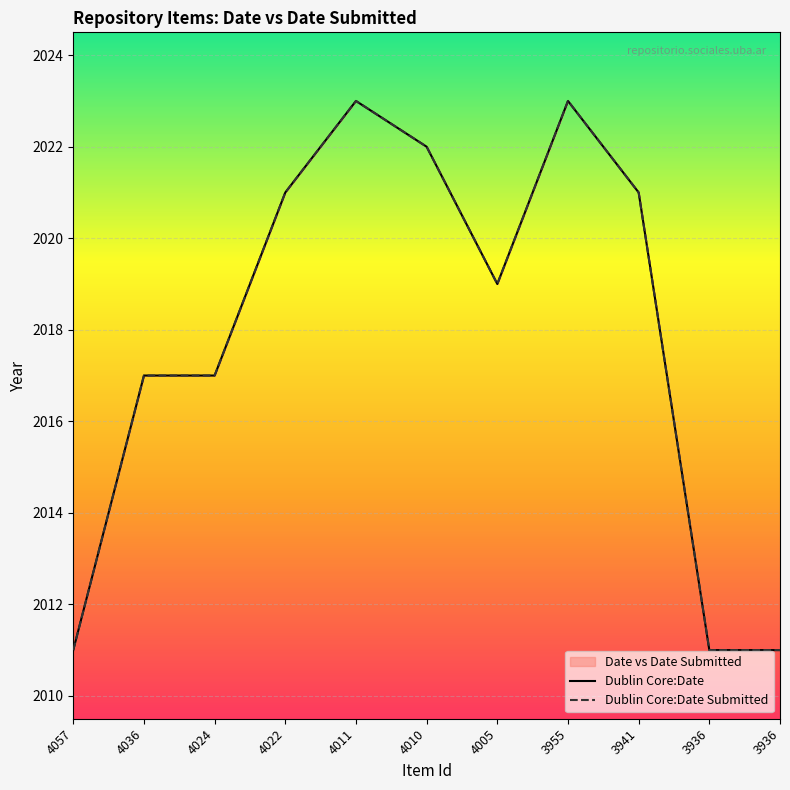

The value of Dublin Core:Date Submitted at 4010 is 2022. True or false?

True